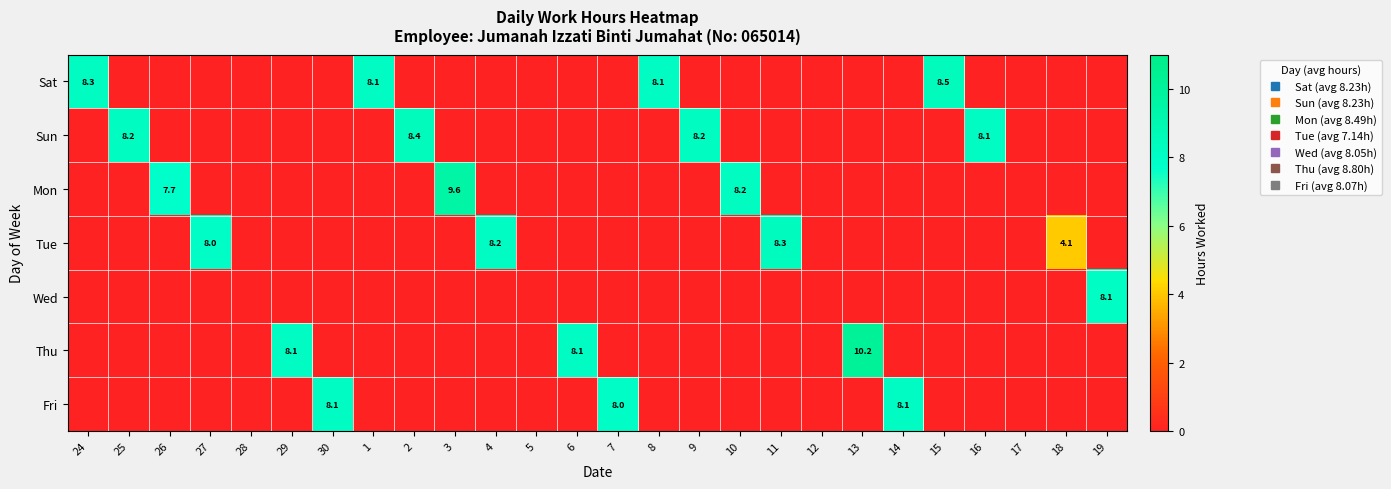

The value of Thu at 24 is 0.0. True or false?

True